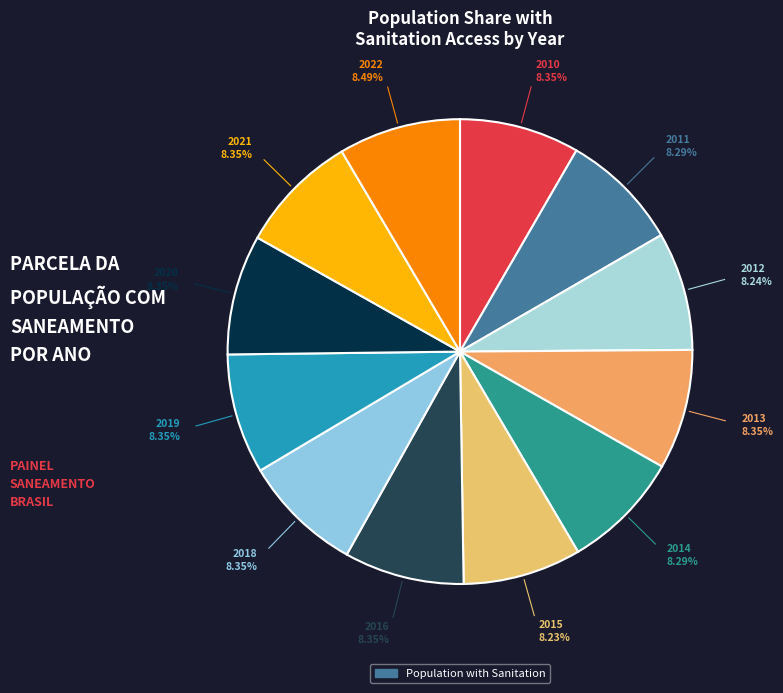

How many slices are in this pie chart?

12